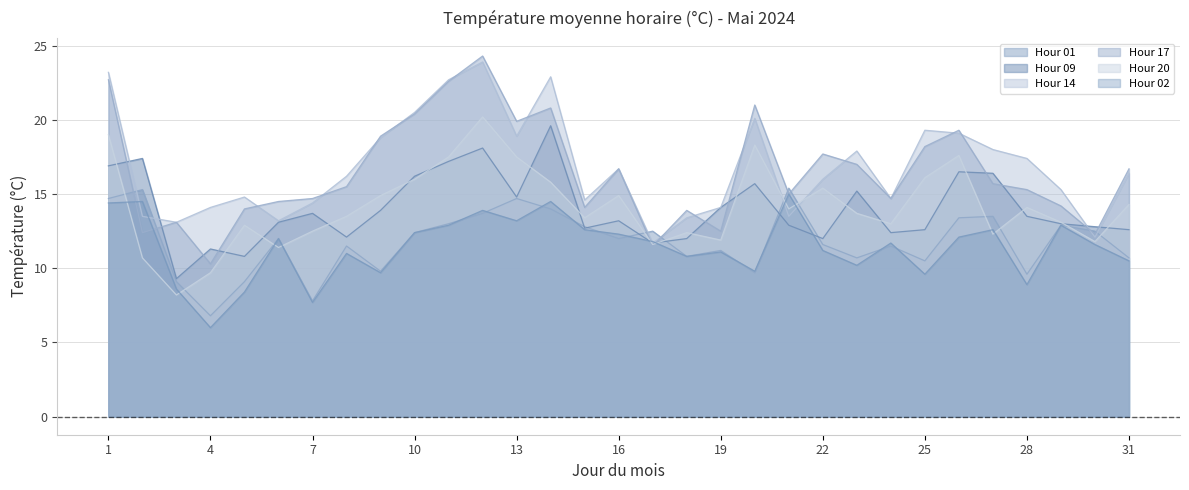

What are all the series names shown in the legend?

Hour 01, Hour 09, Hour 14, Hour 17, Hour 20, Hour 02